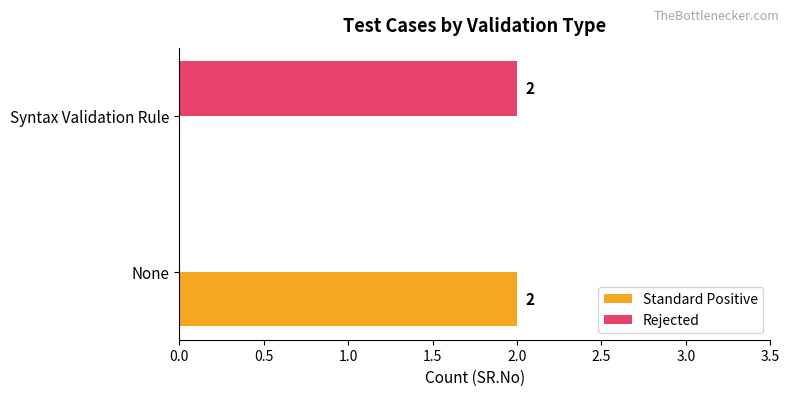

Is the value of Standard Positive at Syntax Validation Rule greater than the value of Rejected at Syntax Validation Rule?

No